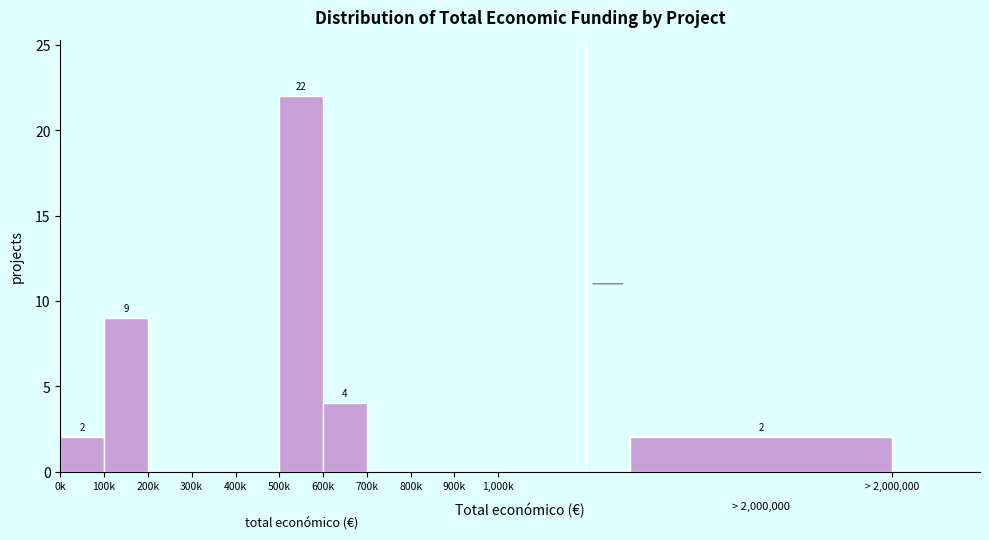

Reading right to left, transcribe all the data shown in this chart.

900k=0	800k=0	700k=0	600k=4	500k=22	400k=0	300k=0	200k=0	100k=9	0k=2